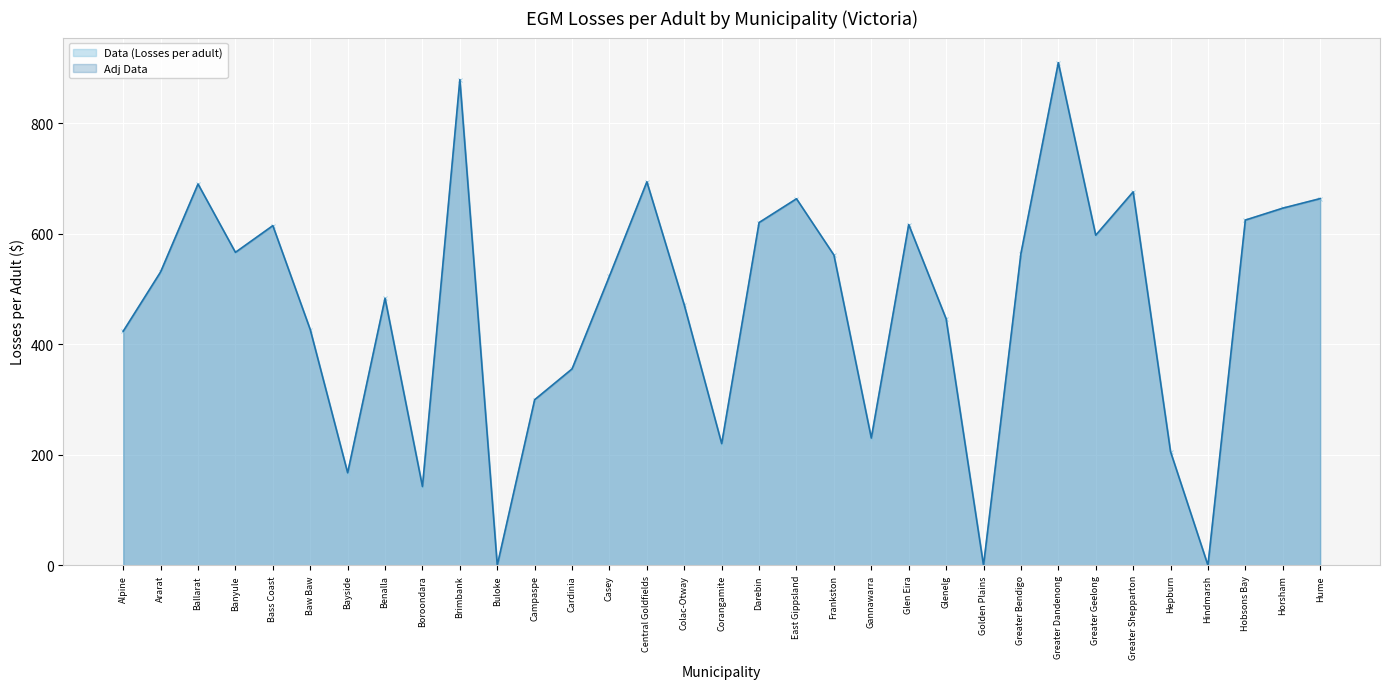

What is the difference between the maximum and second lowest values in the Adj Data series?

909.7